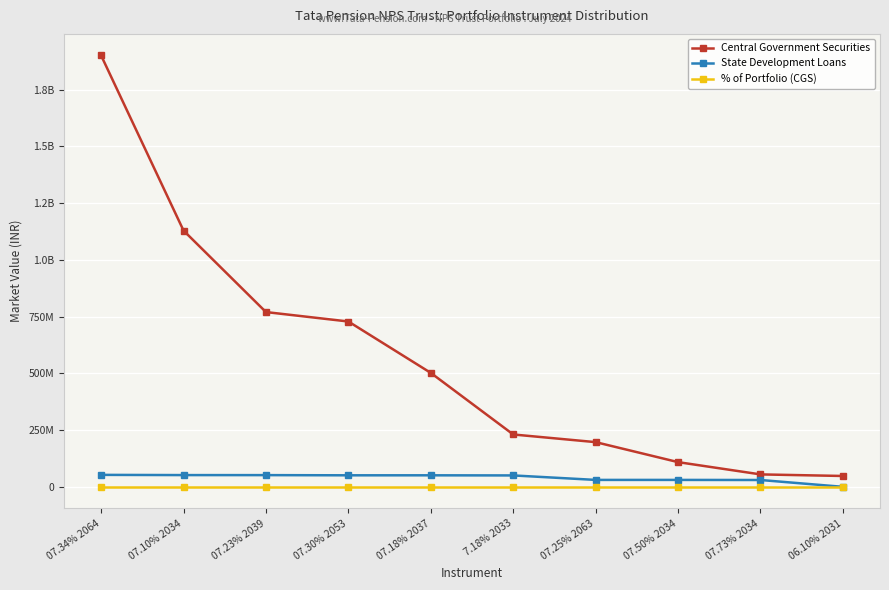

Does the chart have visible grid lines?

Yes